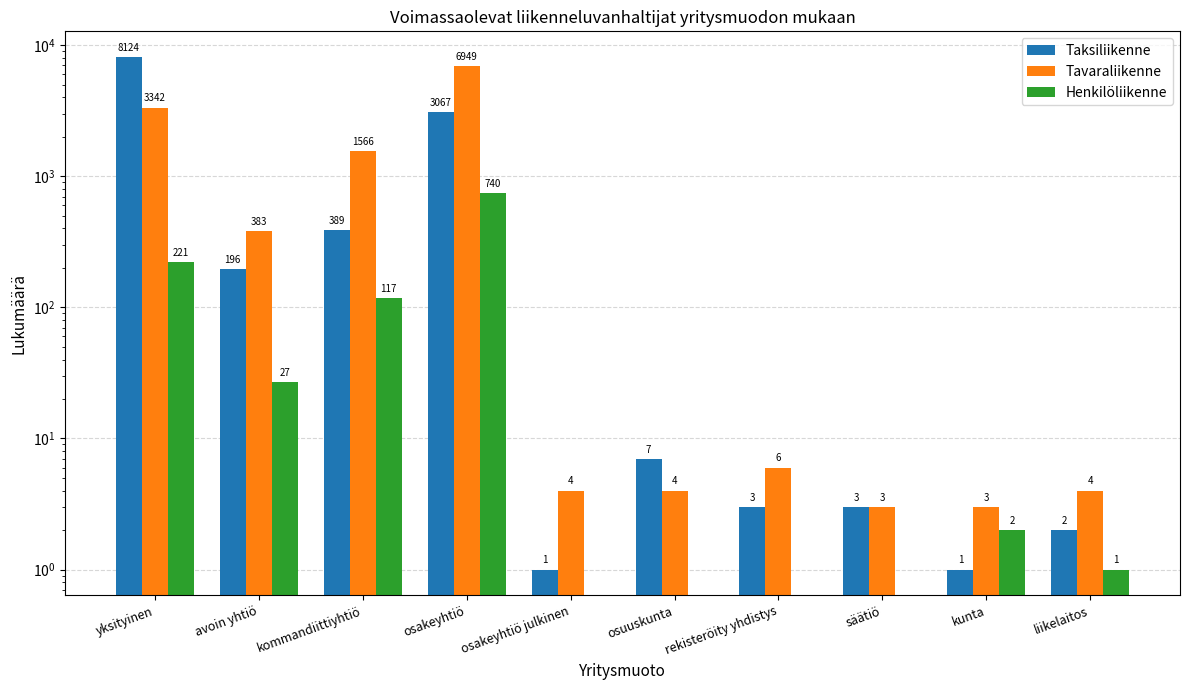

What is the label of the 2nd bar from the left?

avoin yhtiö